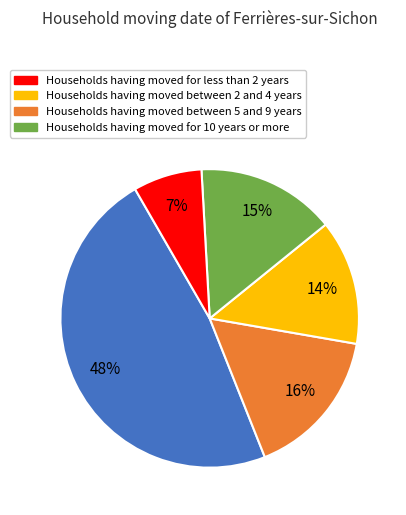

Does any single category account for the majority?

No